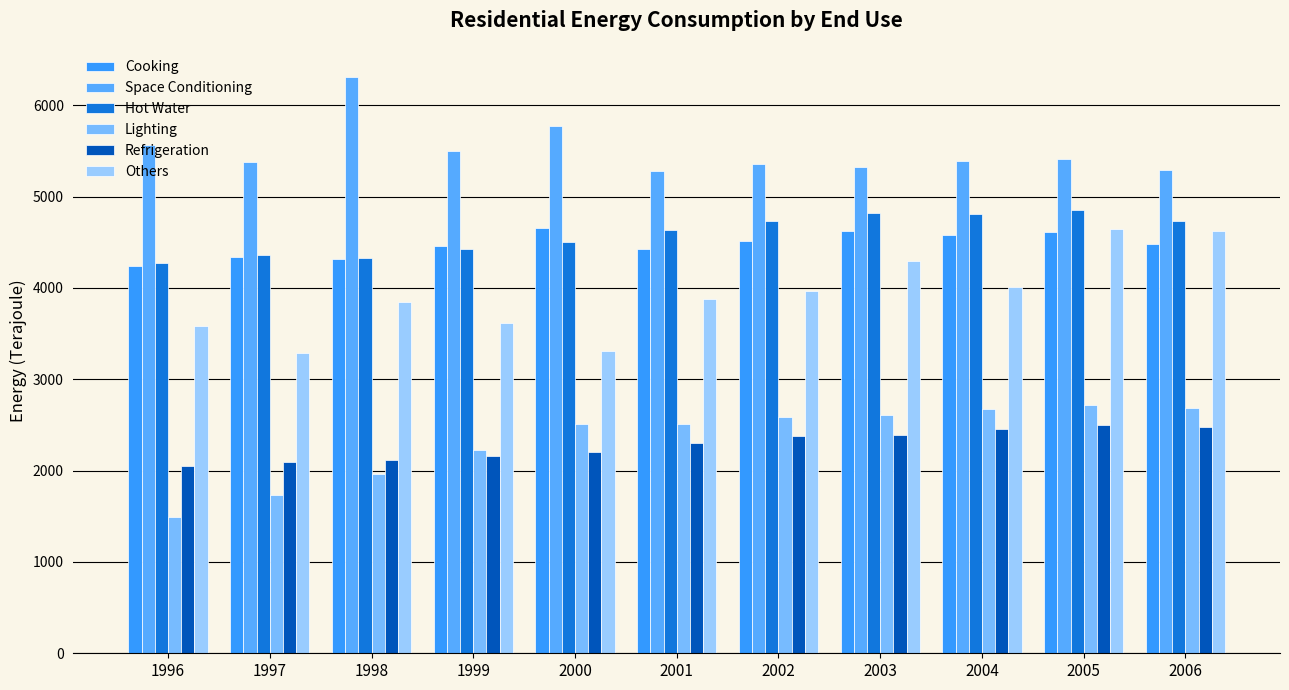

Between 2003 and 1996, which is larger?

2003